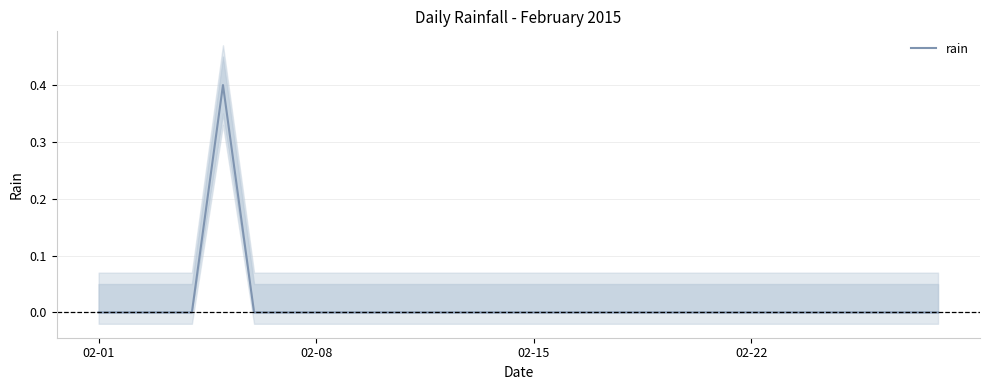

Is this an area chart (filled region under the line)?

No